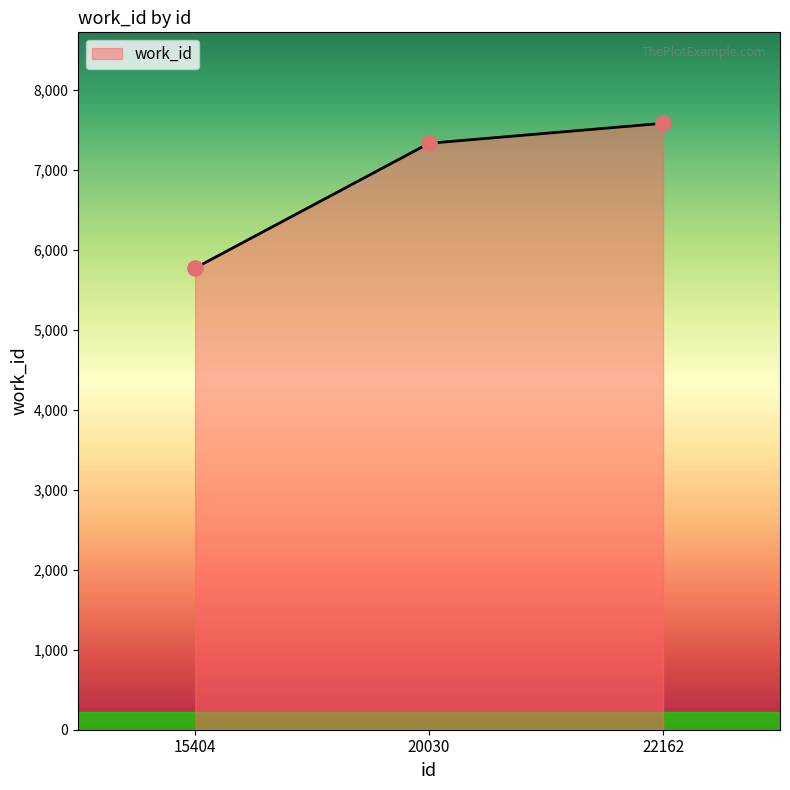

Which has a higher value, 15404 or 20030?

20030